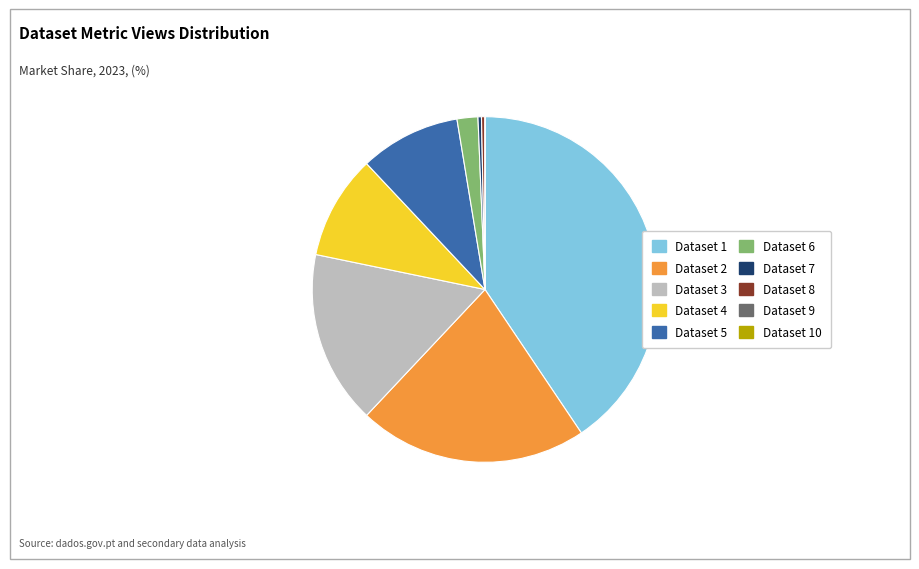

Is there a majority slice in this chart?

No